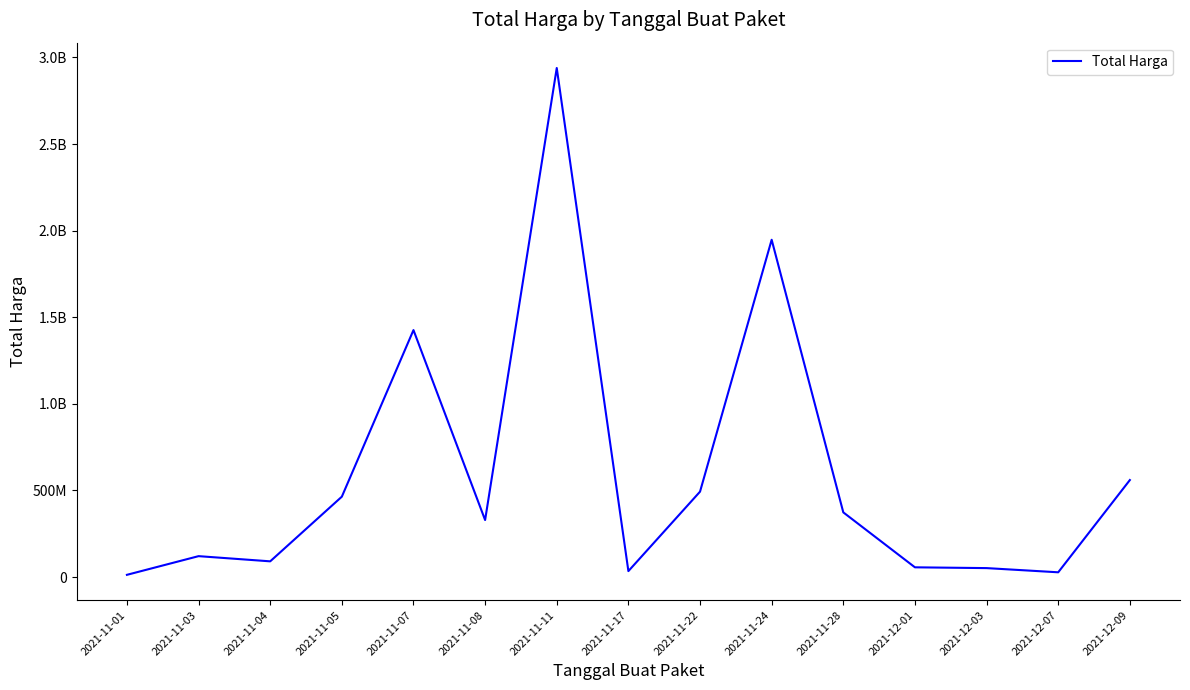

Reading left to right, extract all data points from this chart.

12787500	120613270	90672075	464002100	1425867900	329123810	2938963240	34292000	493000000	1947327100	373404000	56152800	51601000	27412000	559971000